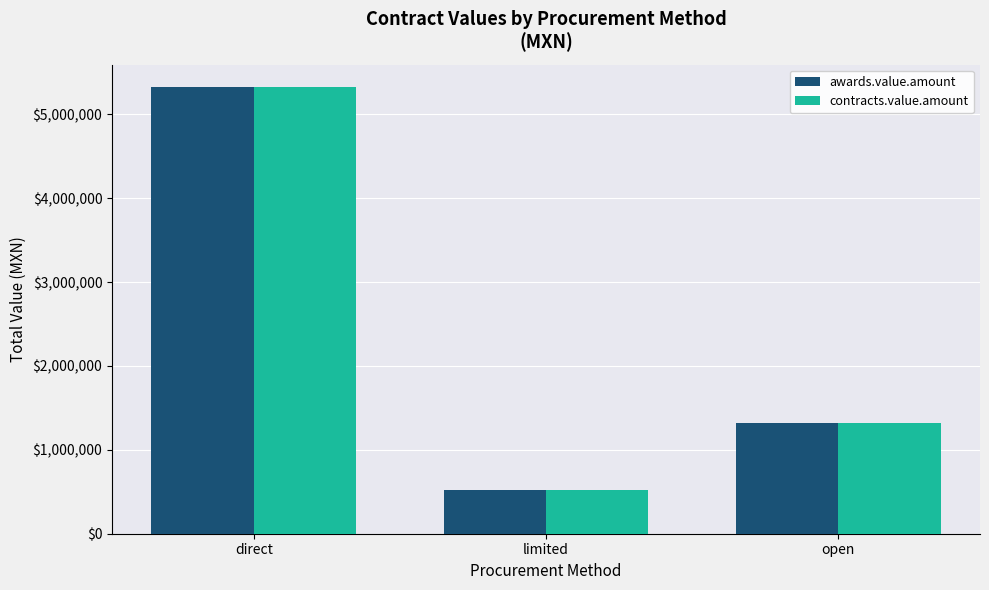

What is the sum of the awards.value.amount values at open and direct?

6644024.6